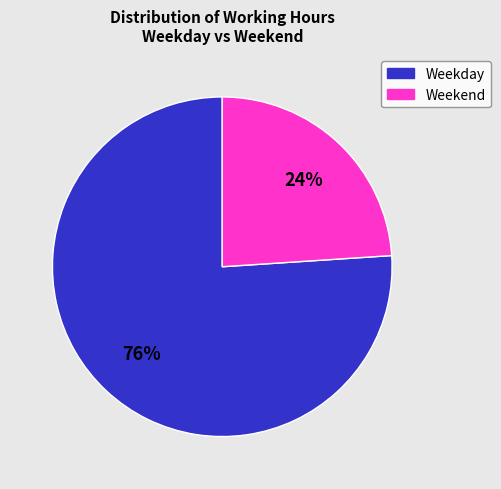

What percentage is the Weekday slice, to the nearest percent?

76%